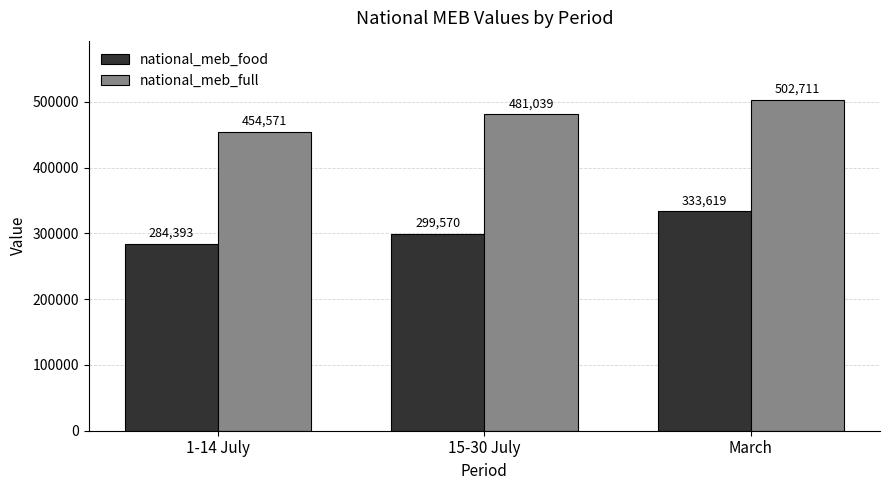

What value does the national_meb_food series have at 1-14 July?

284393